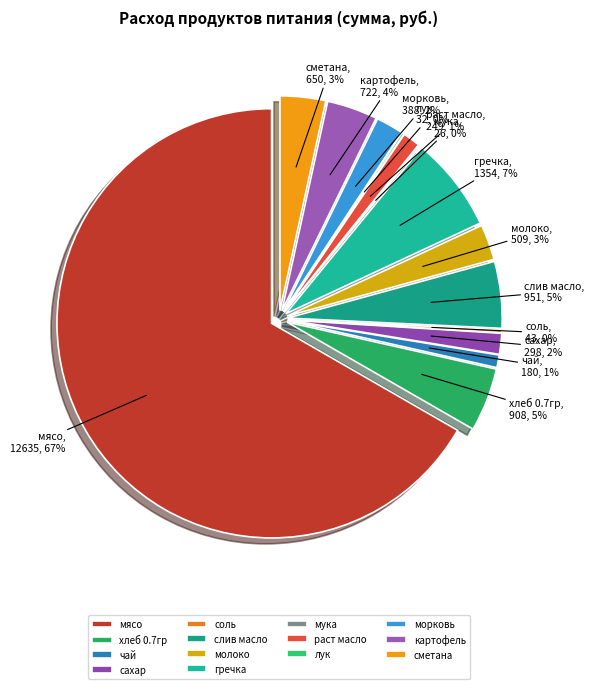

Combined, do раст масло and чай account for over 50%?

No